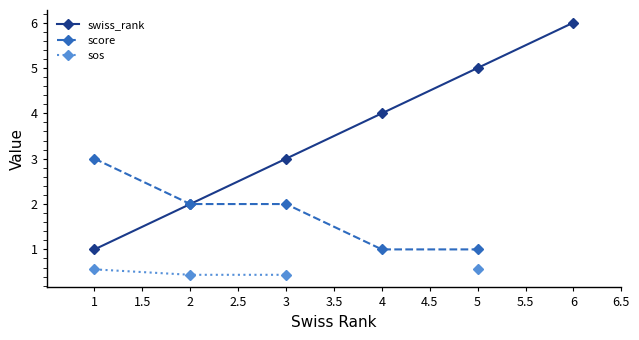

True or false: swiss_rank and sos cross at least once.

False